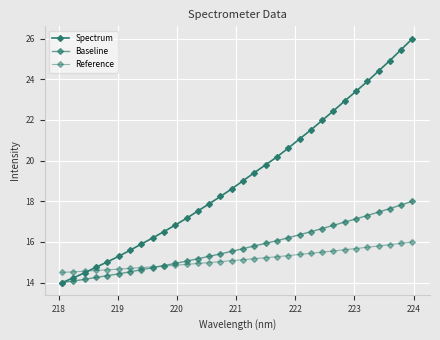

Which series has the largest total across all categories?

Spectrum